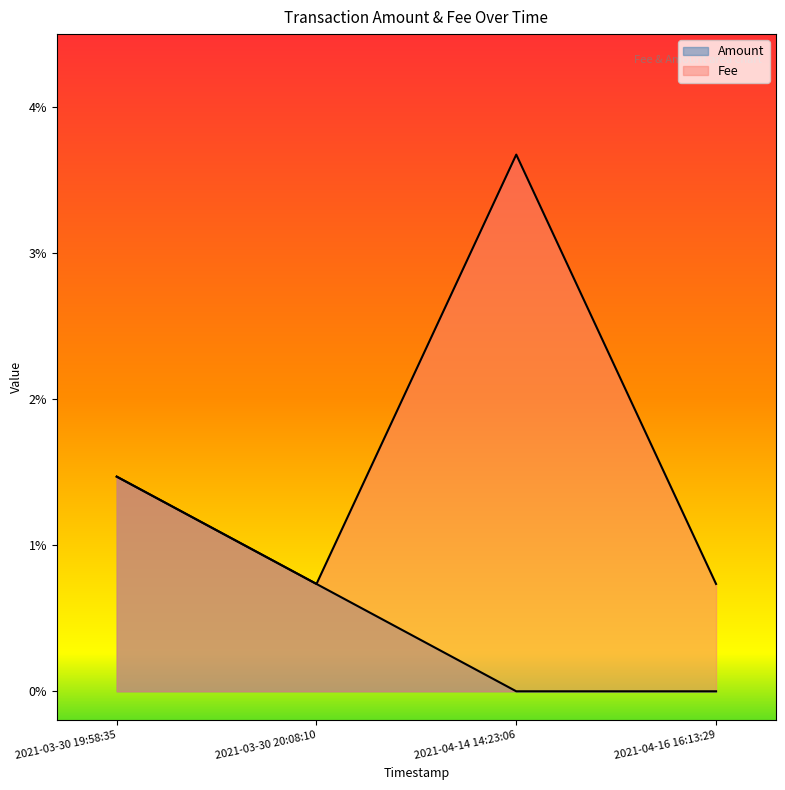

True or false: Fee and Amount intersect in this chart.

False